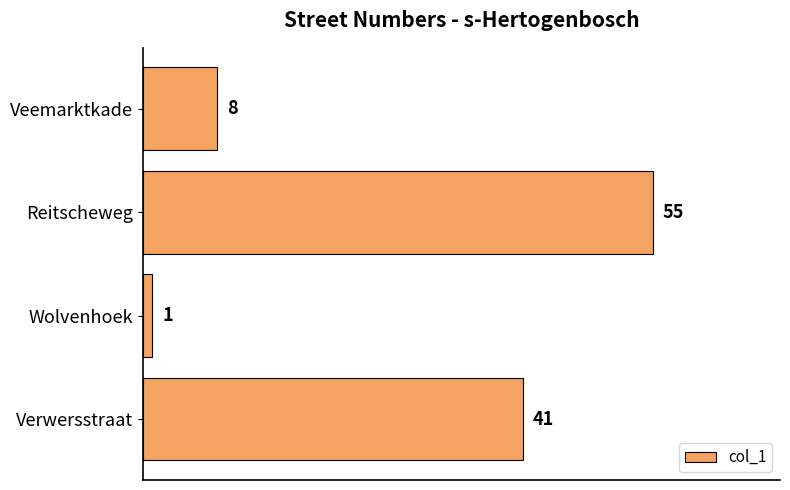

What is the difference between the maximum and minimum values?

54